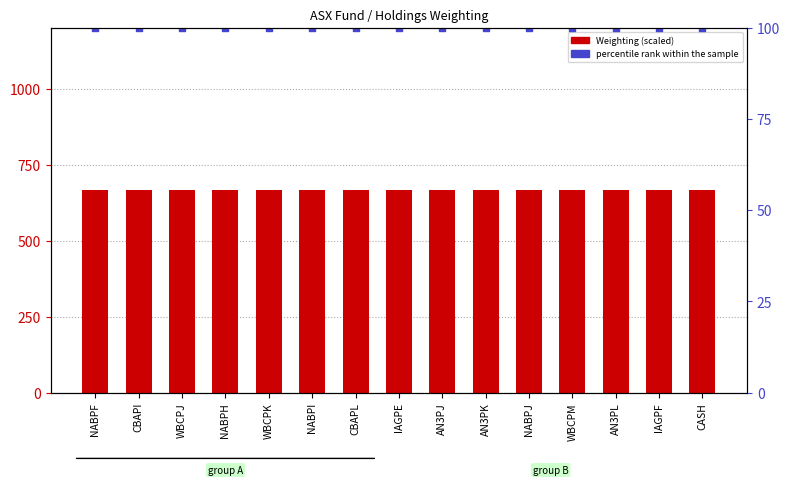

Which series has the largest total across all categories?

Weighting (scaled)